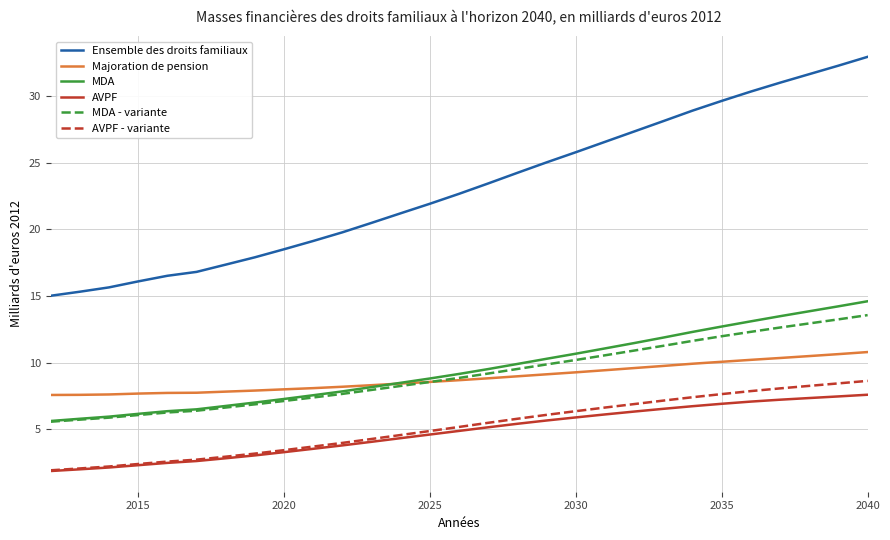

What is the difference between the maximum and second lowest values in the Ensemble des droits familiaux series?

17.6